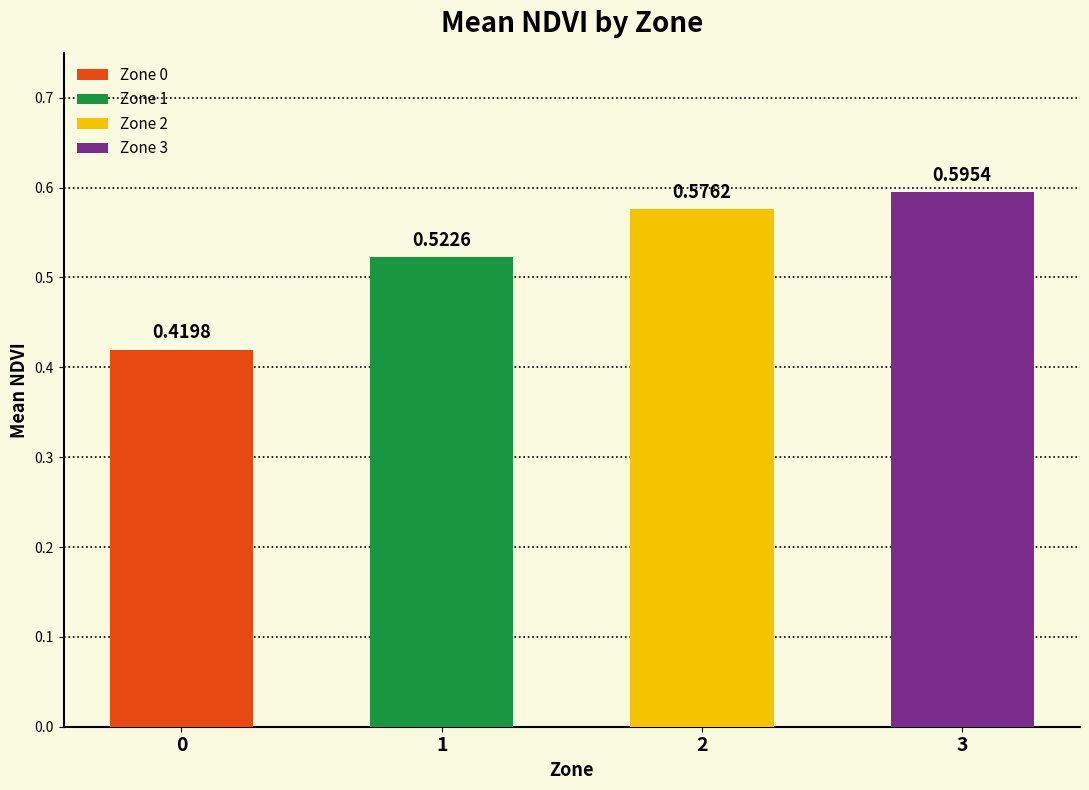

What is the maximum value shown in the chart?

0.6